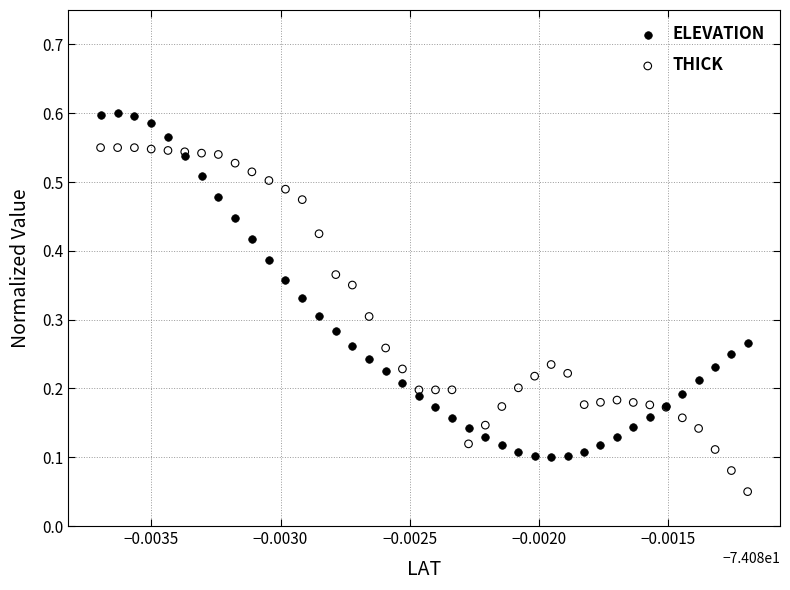

Which series contains the highest Y value?

ELEVATION